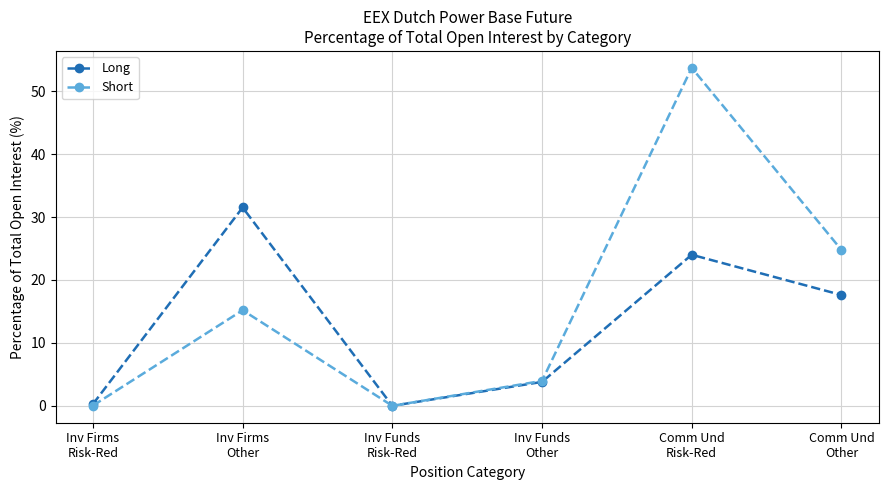

At which label does Short first exceed 15?

Inv Firms
Other